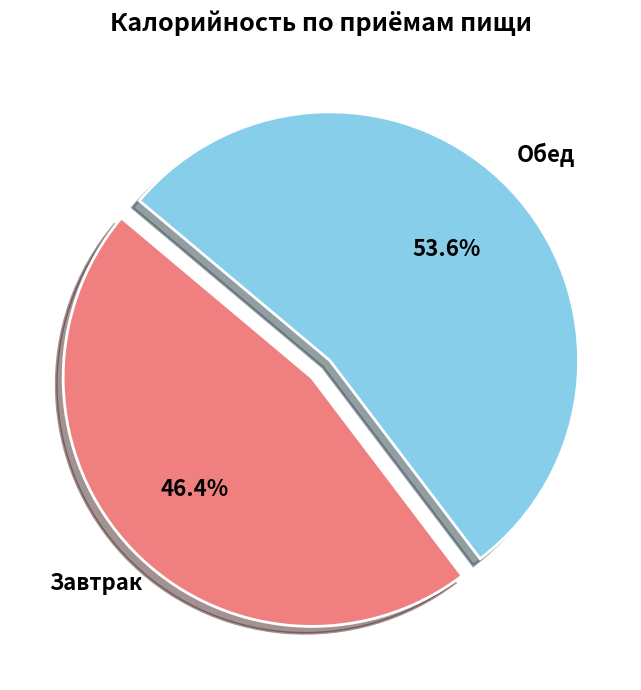

Does any single category account for the majority?

Yes